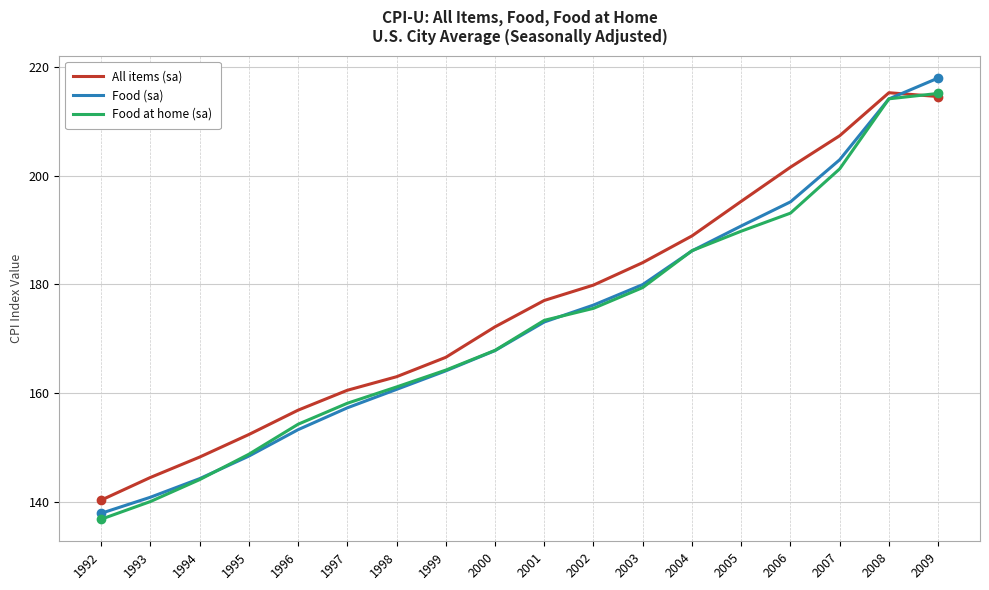

Rank the categories by Food (sa) value from highest to lowest.

2009, 2008, 2007, 2006, 2005, 2004, 2003, 2002, 2001, 2000, 1999, 1998, 1997, 1996, 1995, 1994, 1993, 1992